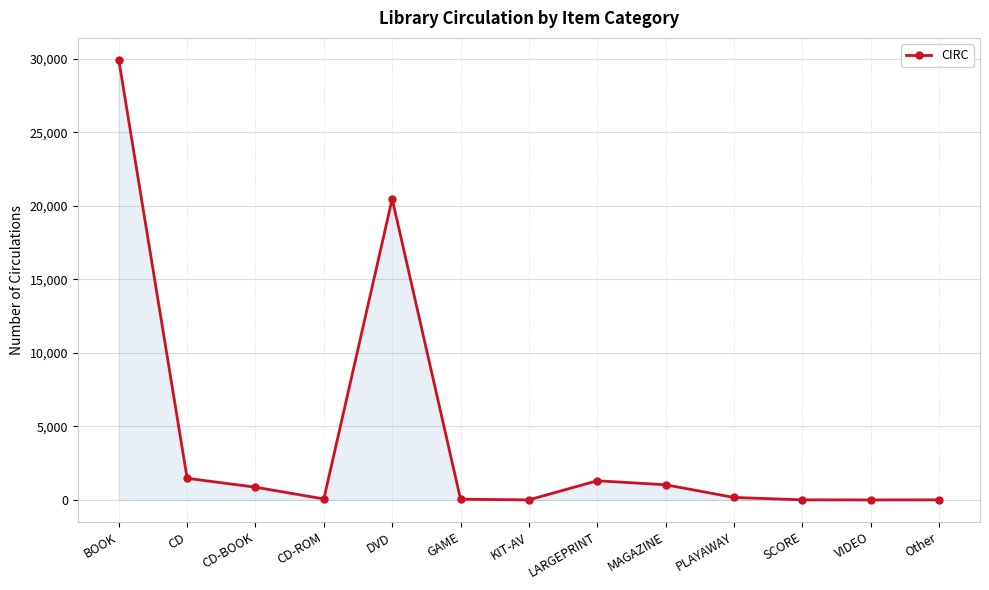

What is the sum of all values?

55369